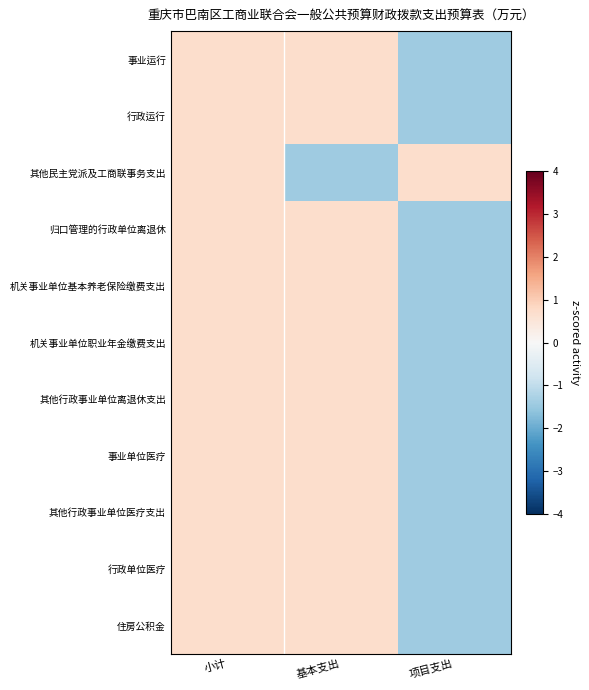

Rank the series by their maximum value, from highest to lowest.

行政运行, 其他民主党派及工商联事务支出, 其他行政事业单位离退休支出, 事业单位医疗, 行政单位医疗, 住房公积金, 事业运行, 归口管理的行政单位离退休, 机关事业单位基本养老保险缴费支出, 机关事业单位职业年金缴费支出, 其他行政事业单位医疗支出